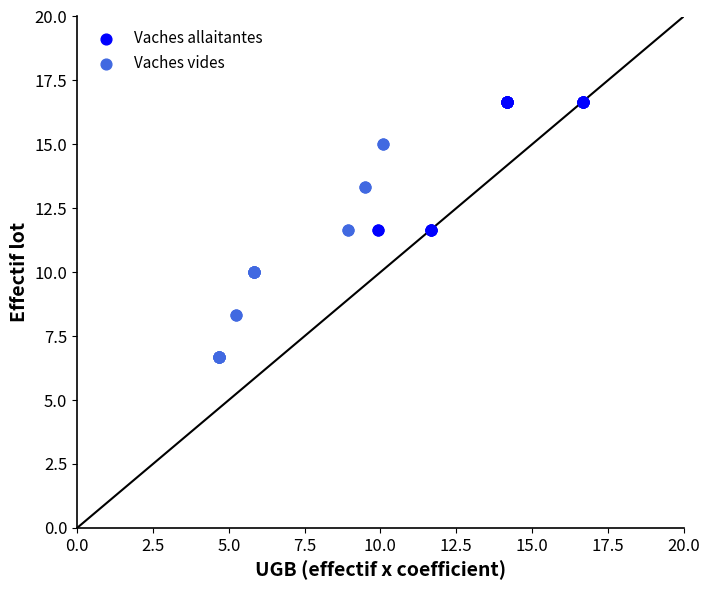

Which series has the widest spread of Y values?

Vaches vides